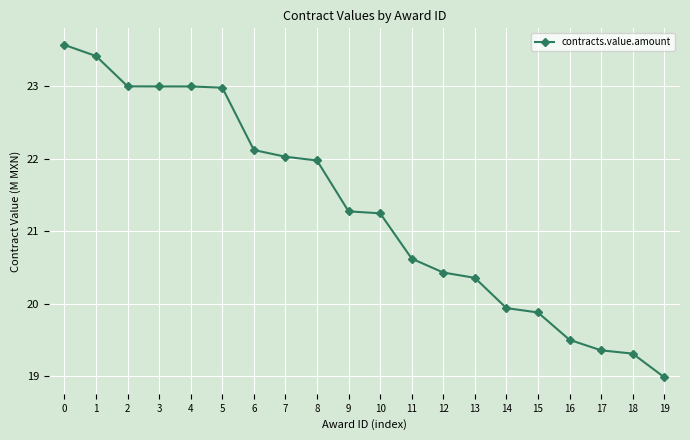

The value at 10 is 34.3. True or false?

False